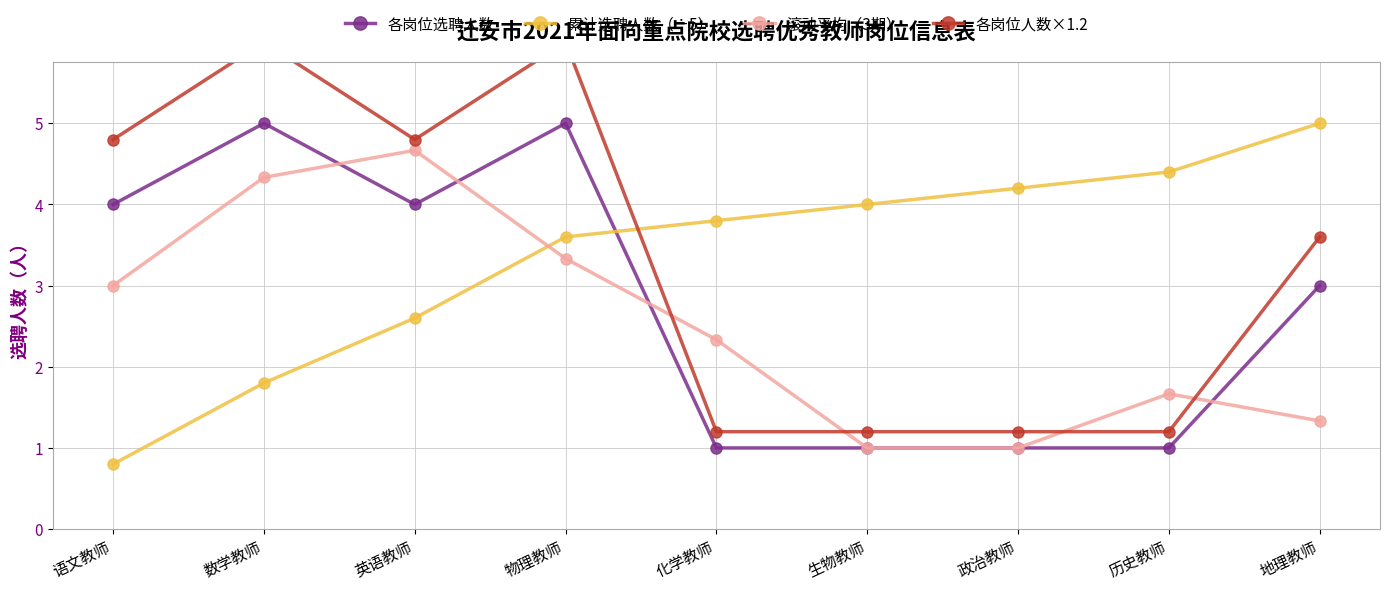

Which series has the largest range (max minus min)?

各岗位人数×1.2